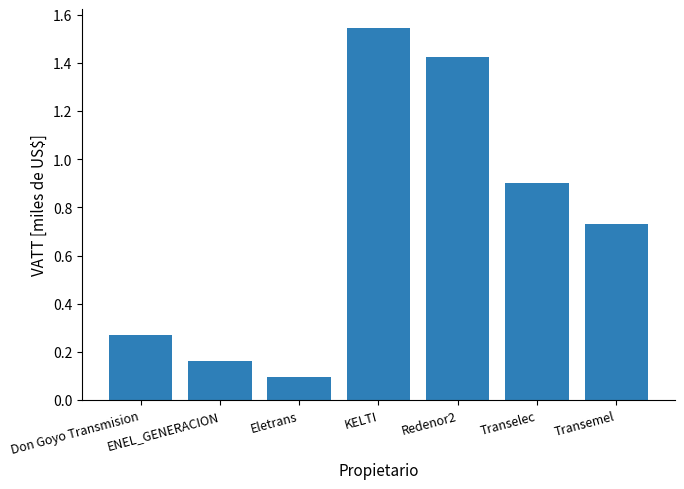

Rank the categories by value from lowest to highest.

Eletrans, ENEL_GENERACION, Don Goyo Transmision, Transemel, Transelec, Redenor2, KELTI